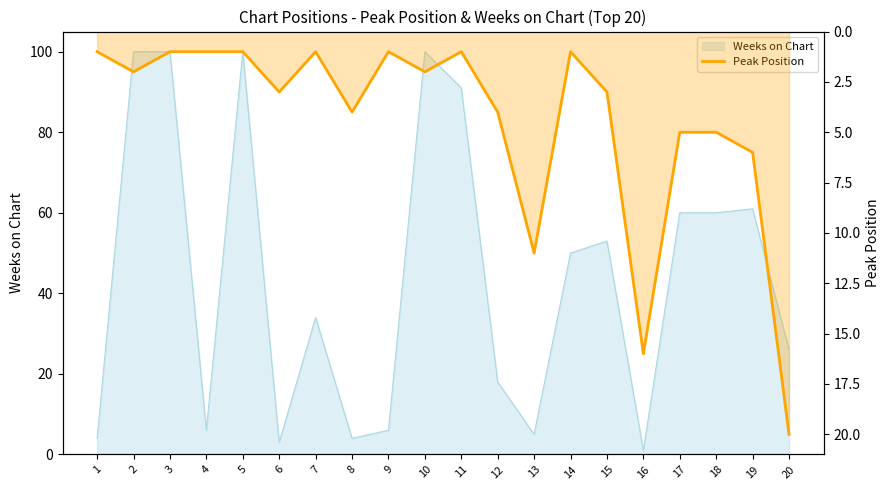

The value at 17 is 5. True or false?

True